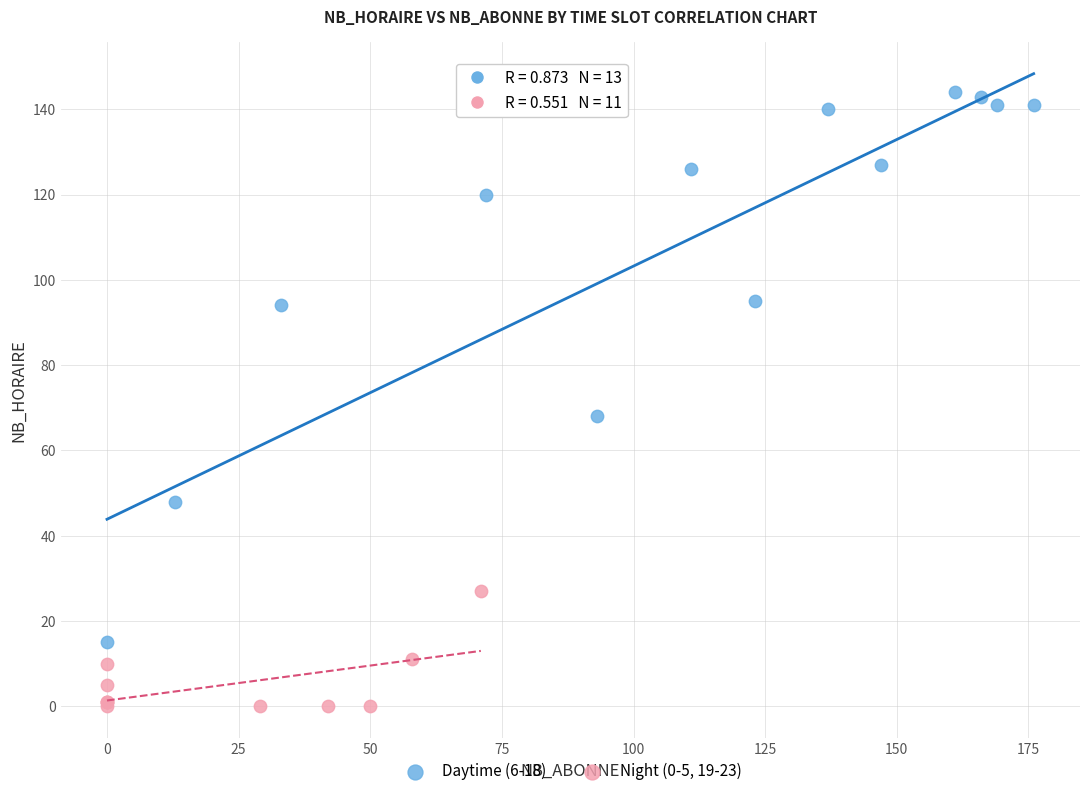

Which series reaches the minimum Y coordinate?

Night (0-5, 19-23)